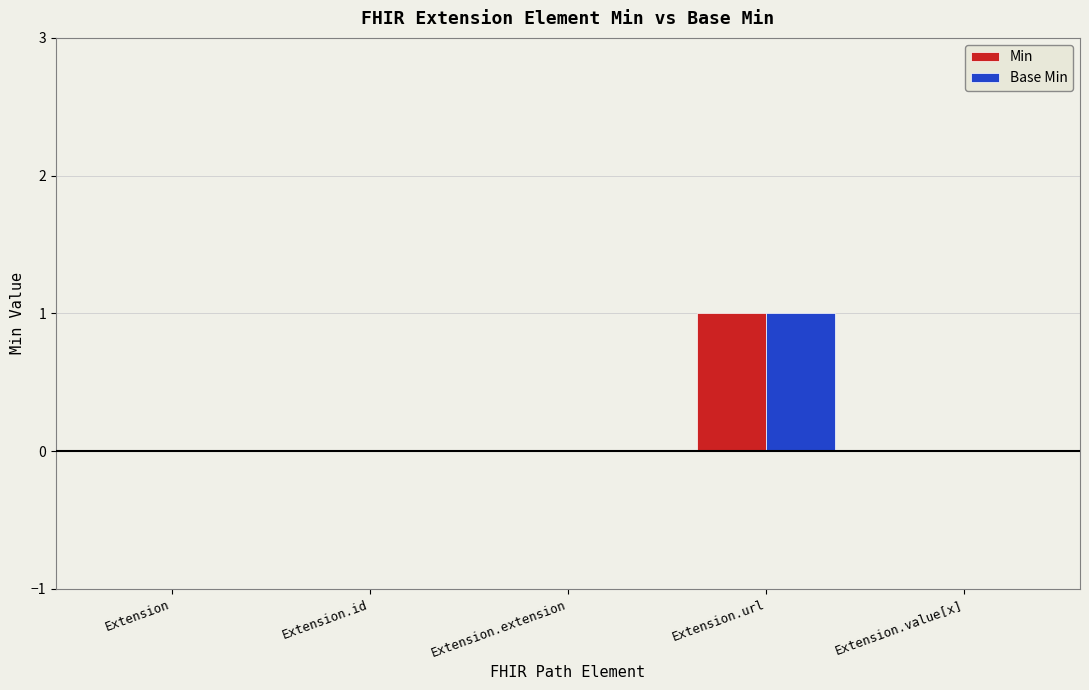

At which category is the sum across all series the highest?

Extension.url